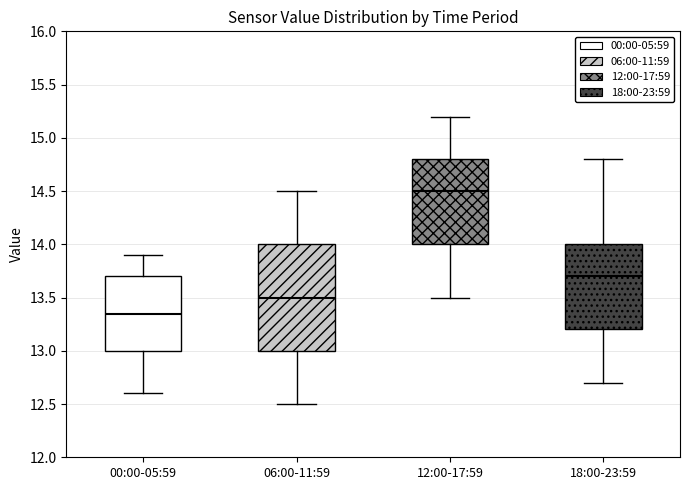

Reading left to right, read every box against the y-axis: the position of its median line, the range the box covers, and the ends of its whiskers. The values are not printed on the chart, so give them approximately, as read against the axis.

00:00-05:59: median 13.35, box 13.00 to 13.70, whiskers 12.60 to 13.90
06:00-11:59: median 13.50, box 13.00 to 14.00, whiskers 12.50 to 14.50
12:00-17:59: median 14.50, box 14.00 to 14.80, whiskers 13.50 to 15.20
18:00-23:59: median 13.70, box 13.20 to 14.00, whiskers 12.70 to 14.80